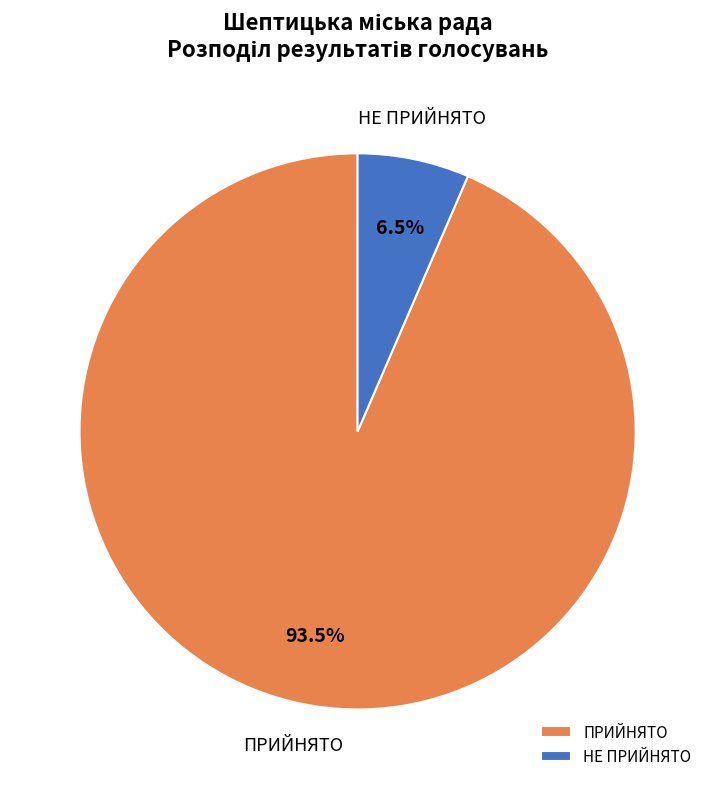

Combined, what portion of the pie is НЕ ПРИЙНЯТО and ПРИЙНЯТО?

100.0%